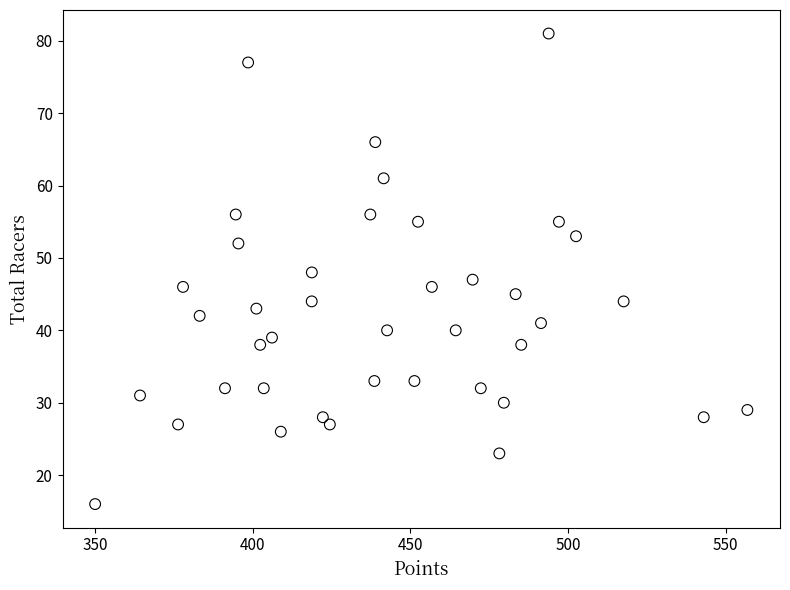

What is the range of Y values (max minus min)?

65